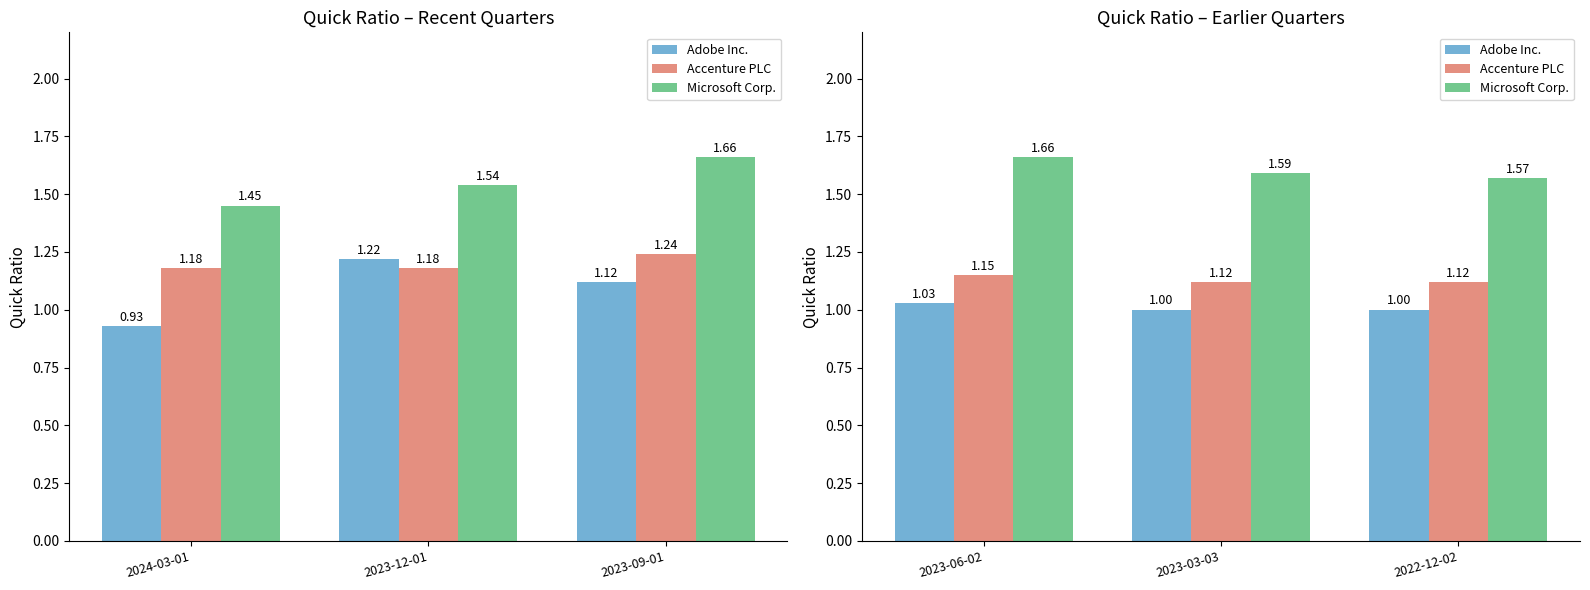

What is the average value of the Adobe Inc. series?

1.0